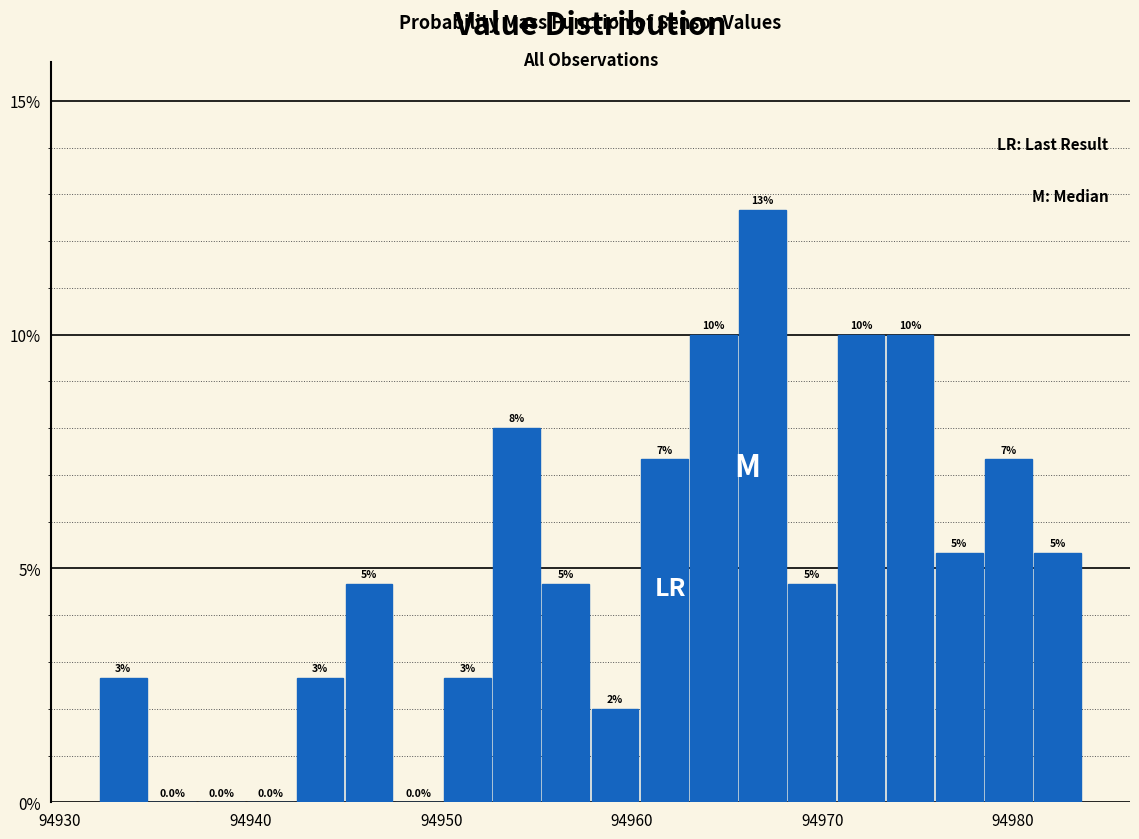

Read against the x-axis, roughly where is the centre of the tallest bar?

94967